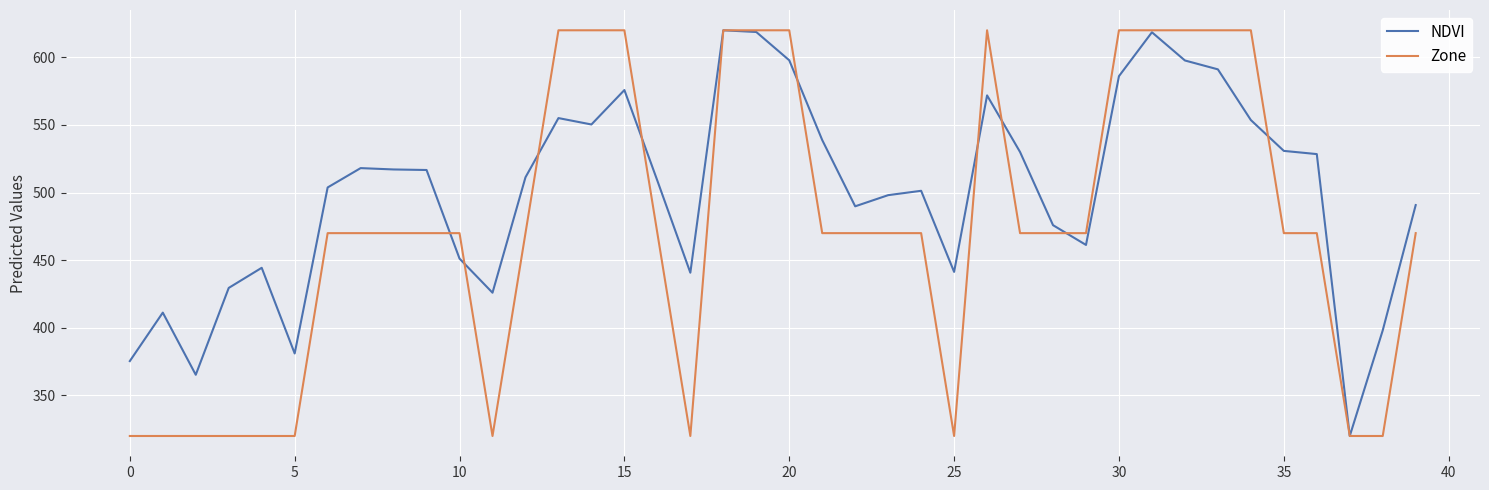

How many lines are shown in the chart?

2